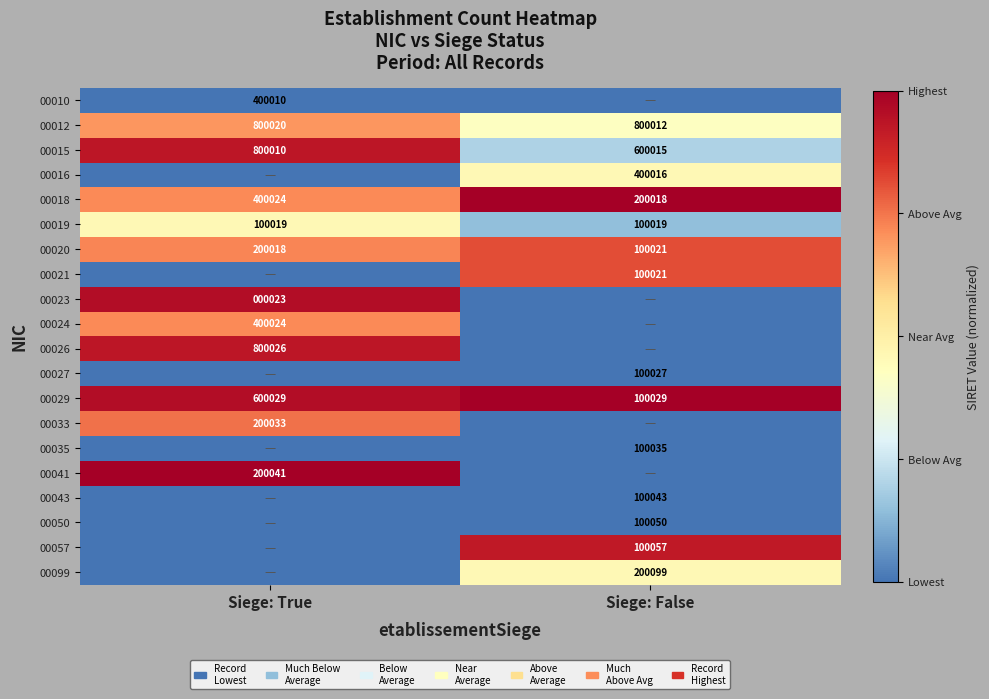

The value of 00099 at Siege: False is 128032. True or false?

False